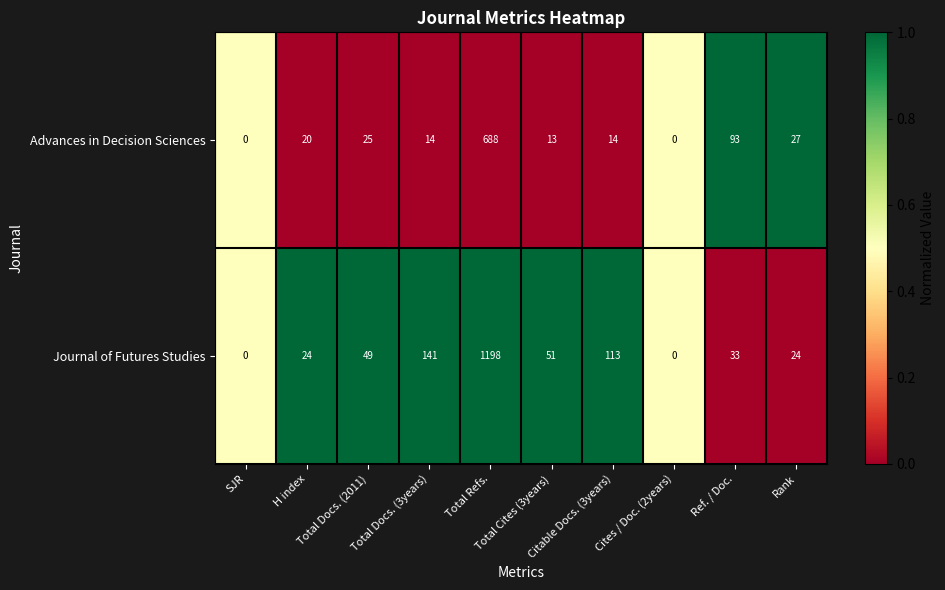

Which series has the largest total across all categories?

Journal of Futures Studies